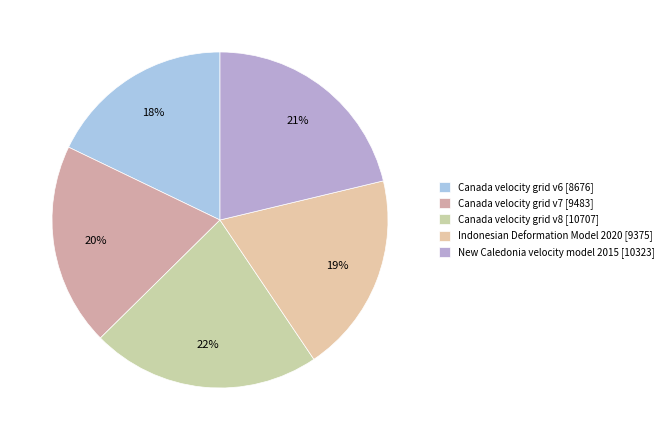

What is the ratio of the value at Canada velocity grid v6 to the value at New Caledonia velocity model 2015?

0.8